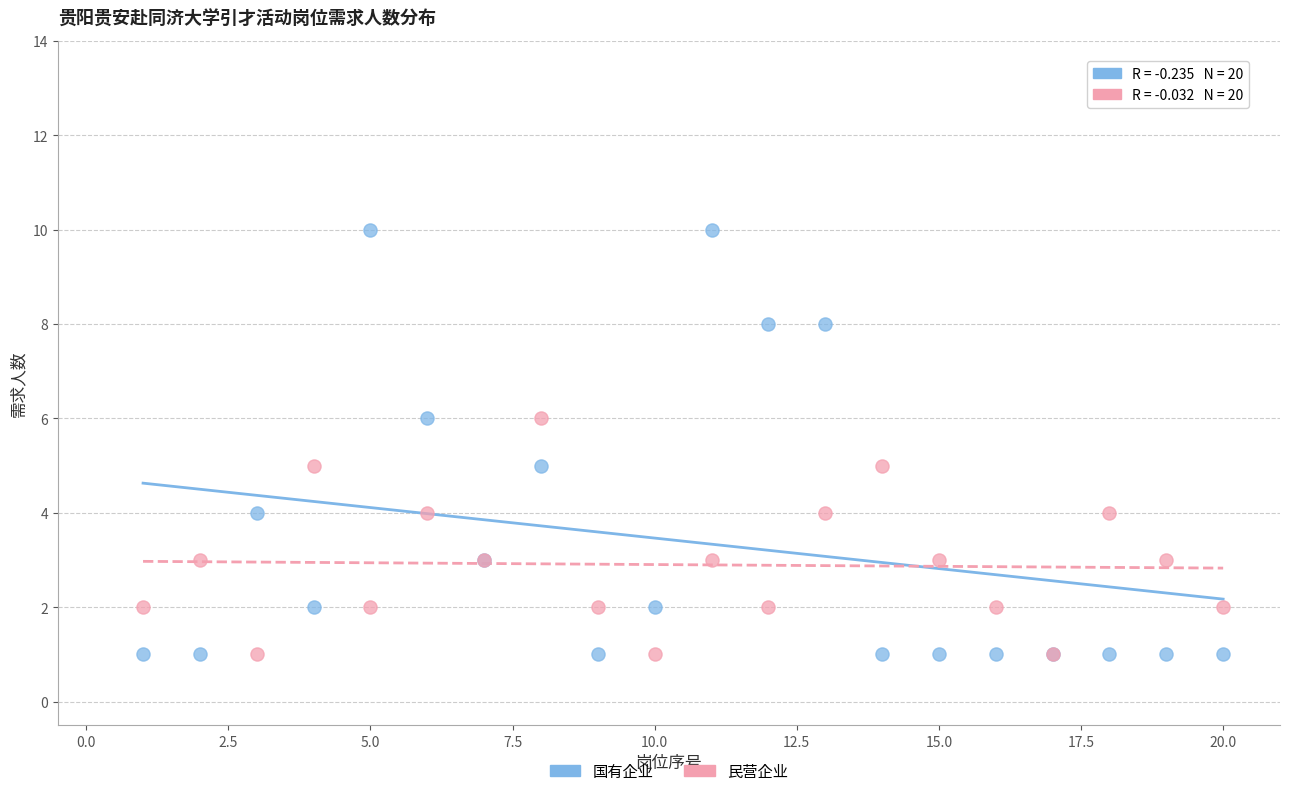

Which series has the largest Y range (max minus min)?

国有企业